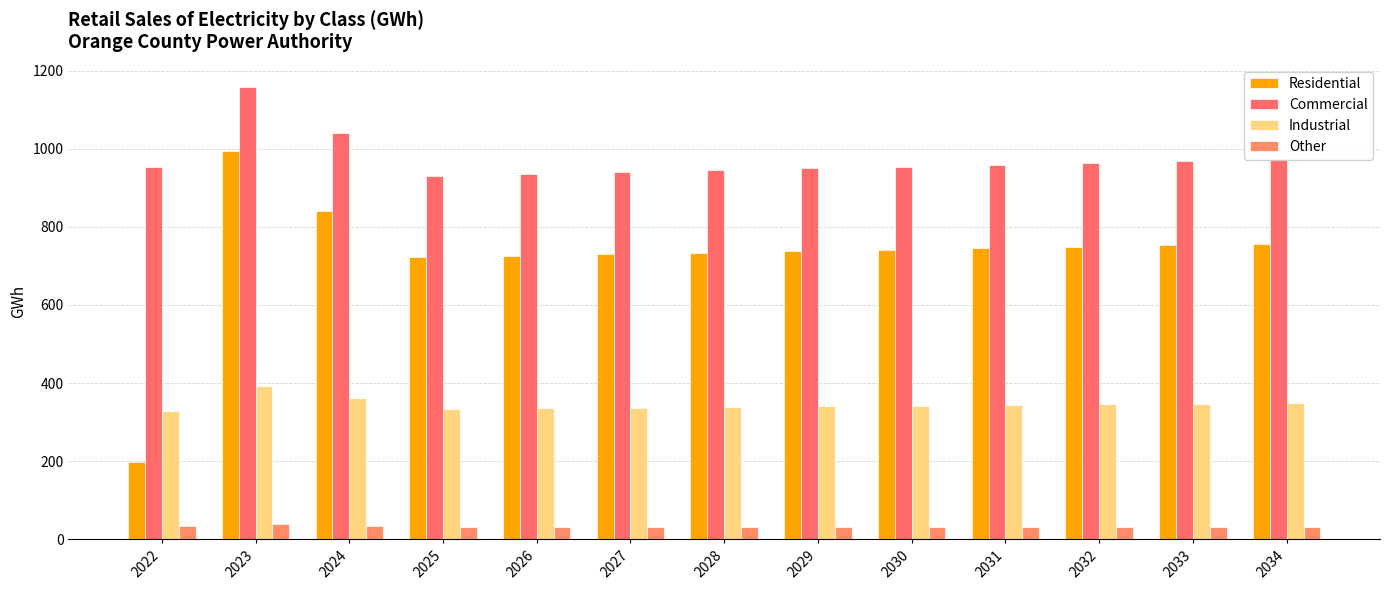

What are all the series names shown in the legend?

Residential, Commercial, Industrial, Other